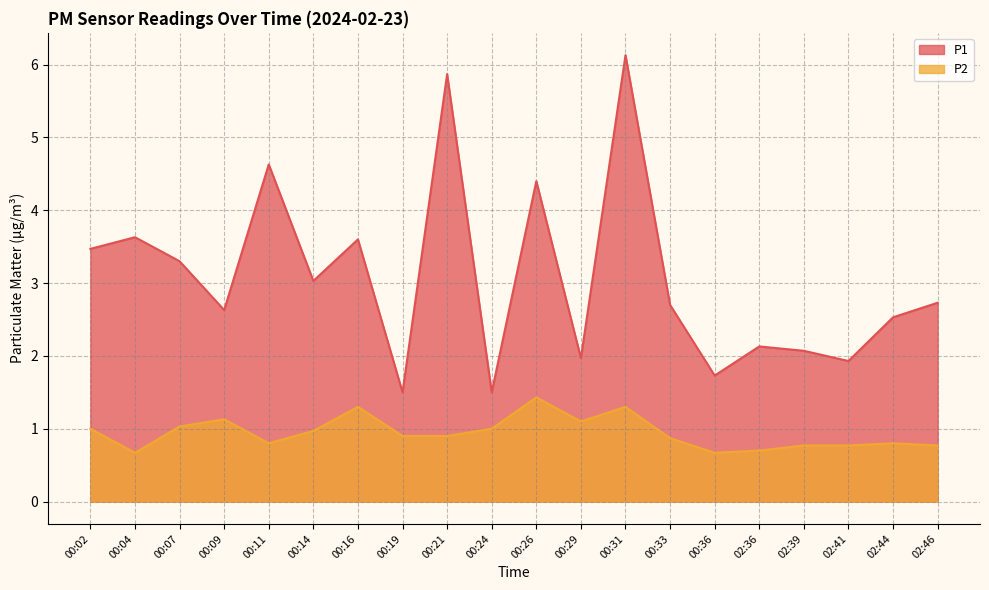

The value of P2 at 00:02 is 0.3. True or false?

False